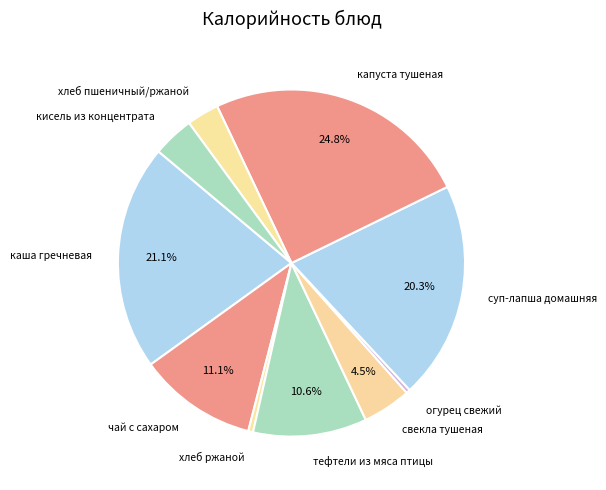

Between хлеб пшеничный/ржаной and суп-лапша домашняя, which is larger?

суп-лапша домашняя